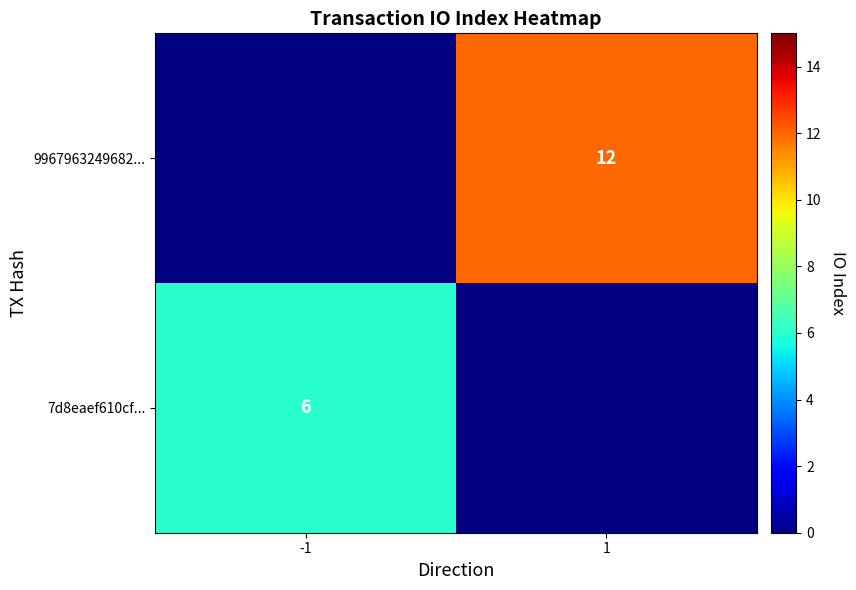

The 7d8eaef610cf... series shows 6 at -1. True or false?

True